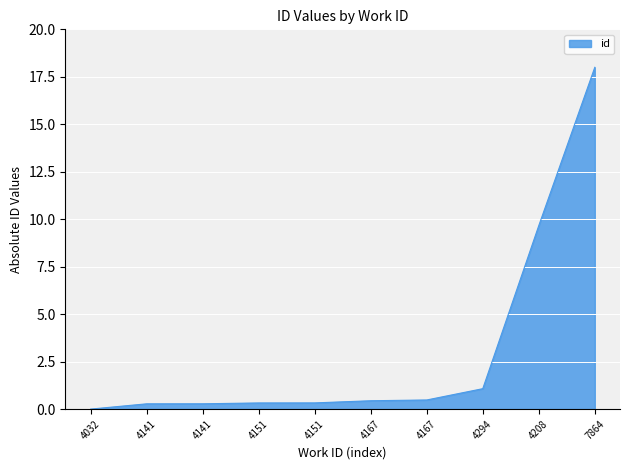

How many lines are shown in the chart?

1